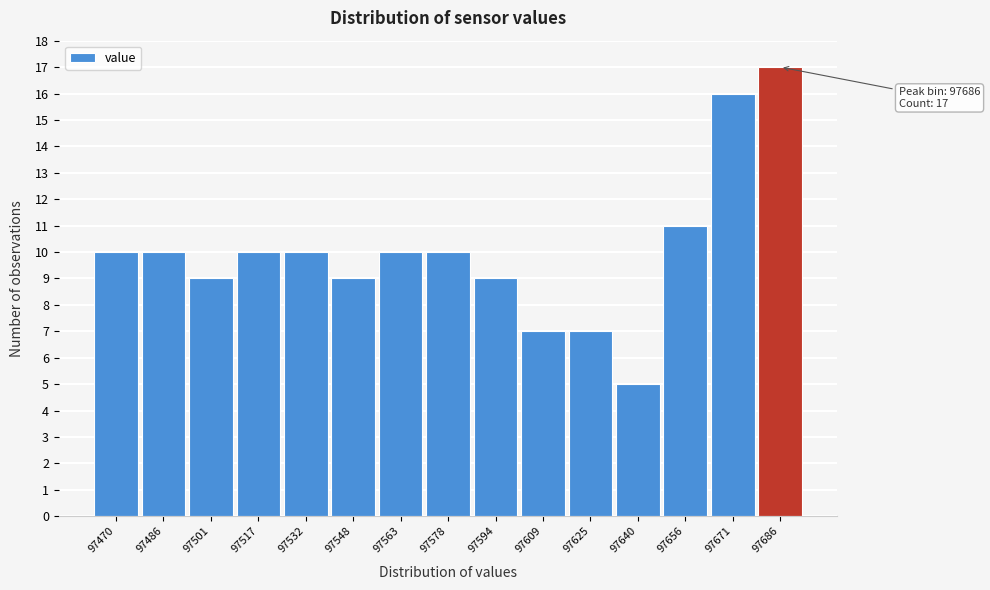

Reading right to left, what are all the values shown in this chart?

97686=17	97671=16	97656=11	97640=5	97625=7	97609=7	97594=9	97578=10	97563=10	97548=9	97532=10	97517=10	97501=9	97486=10	97470=10